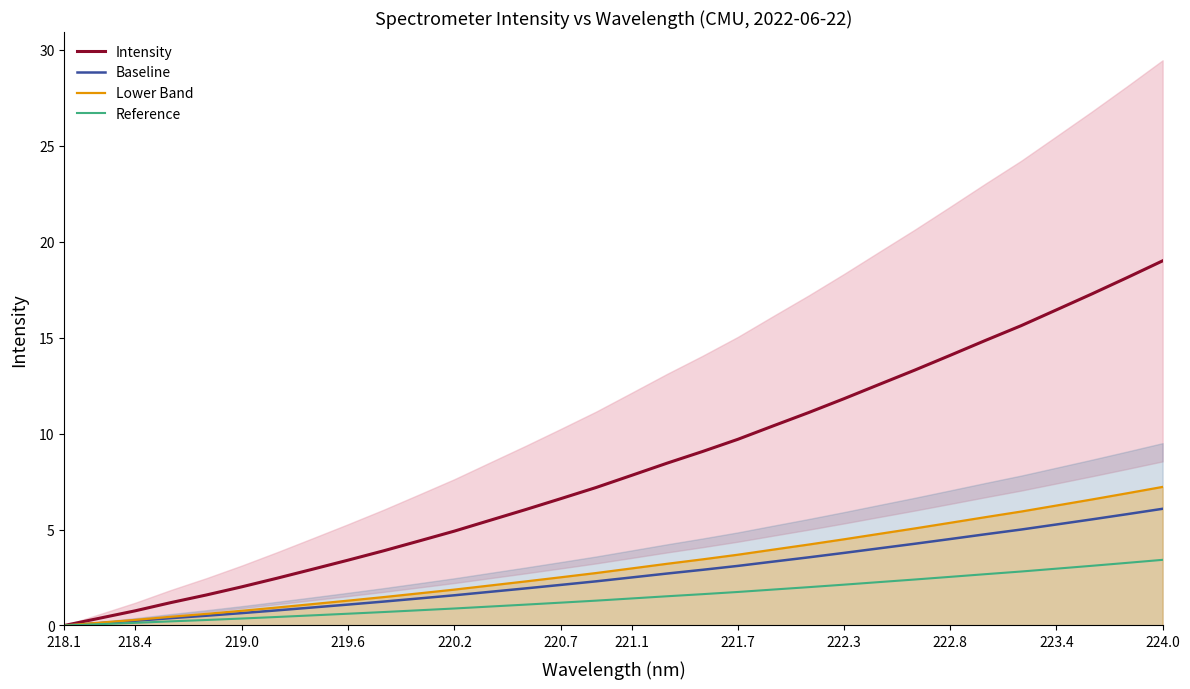

Is it true that Intensity equals 22.5 at 222.8?

False